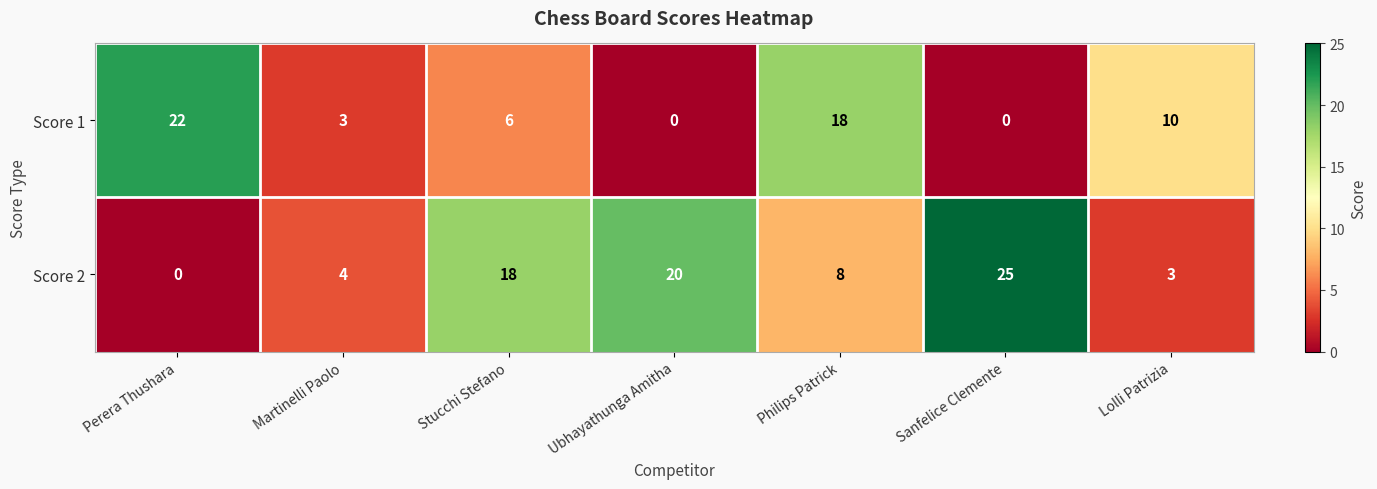

Which series has the largest total across all categories?

Score 2